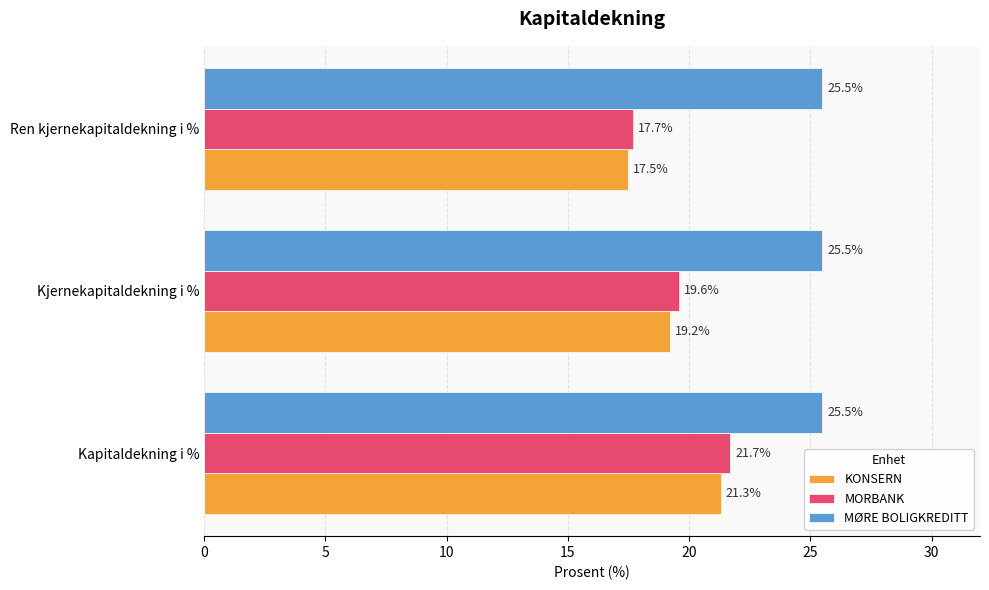

Which series has the largest total across all categories?

MØRE BOLIGKREDITT